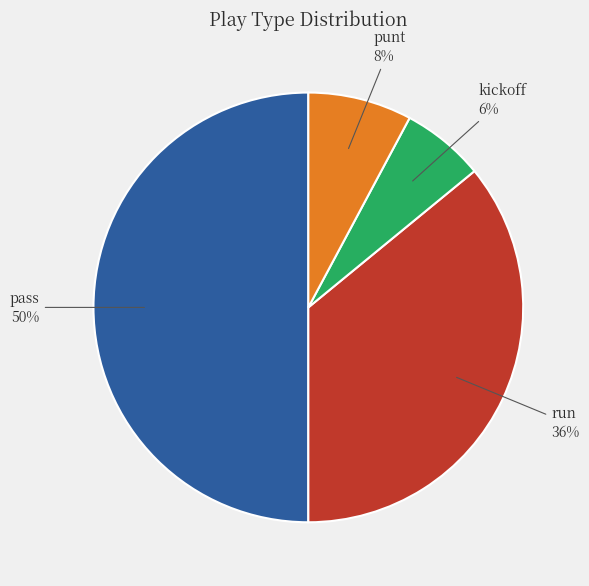

Which category has the smallest portion of the pie?

kickoff